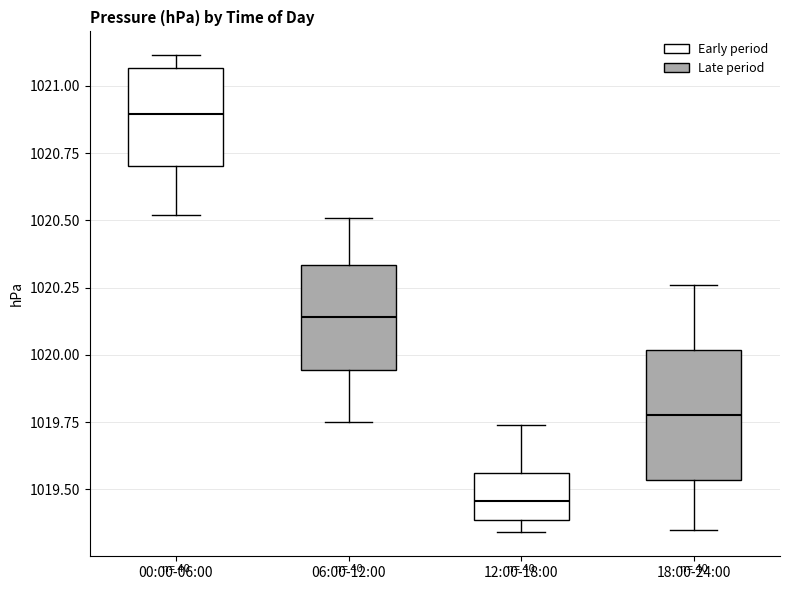

Comparing the boxes themselves (not the whiskers), which one is the tallest?

18:00-24:00